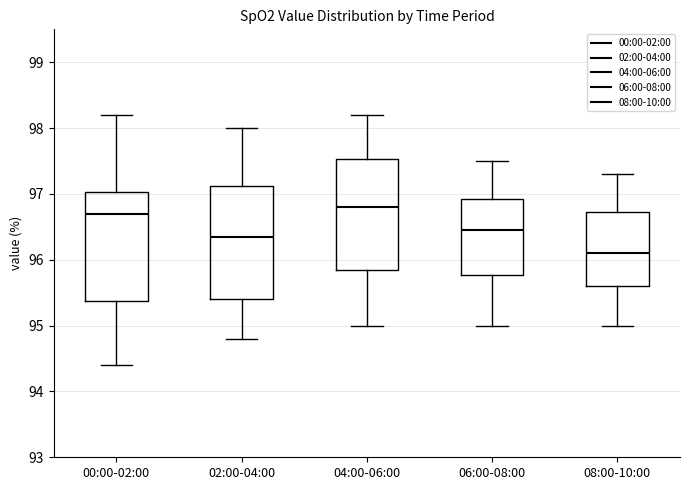

Where does the upper whisker of the box for 02:00-04:00 end on the y-axis? The values are not printed on the chart, so give them approximately, as read against the axis.

98.0